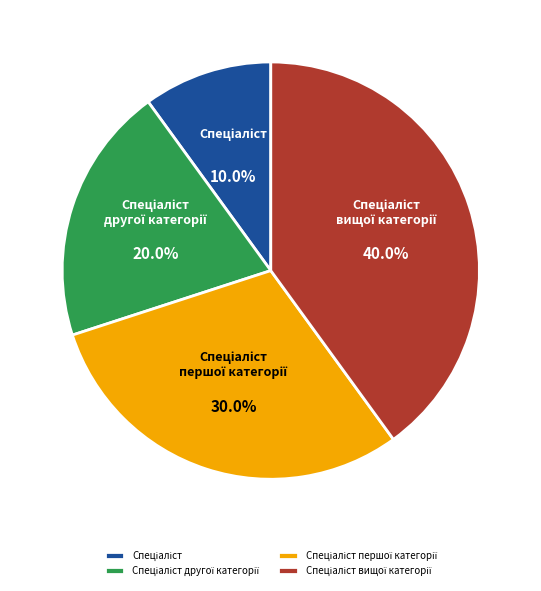

Is there any slice that represents more than half of the pie?

No